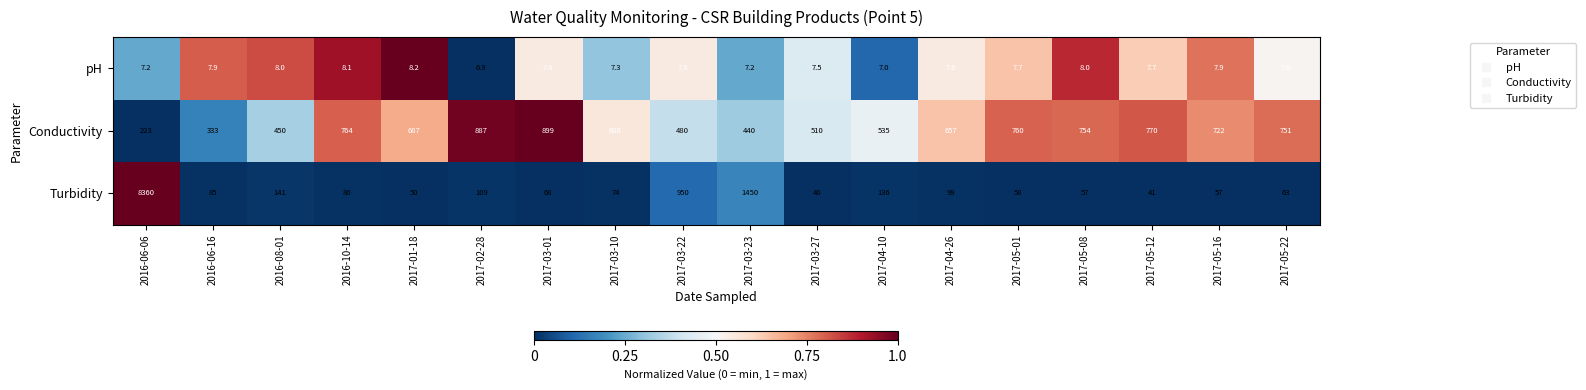

True or false: Conductivity has a value of 290.9 at 2017-05-12.

False